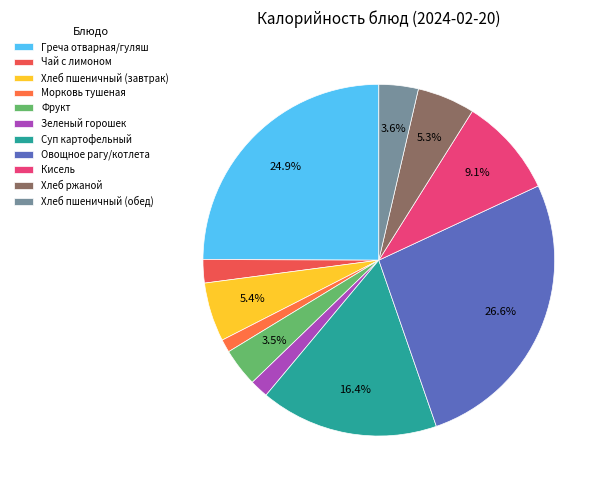

Combined, do Чай с лимоном and Овощное рагу/котлета account for over 50%?

No